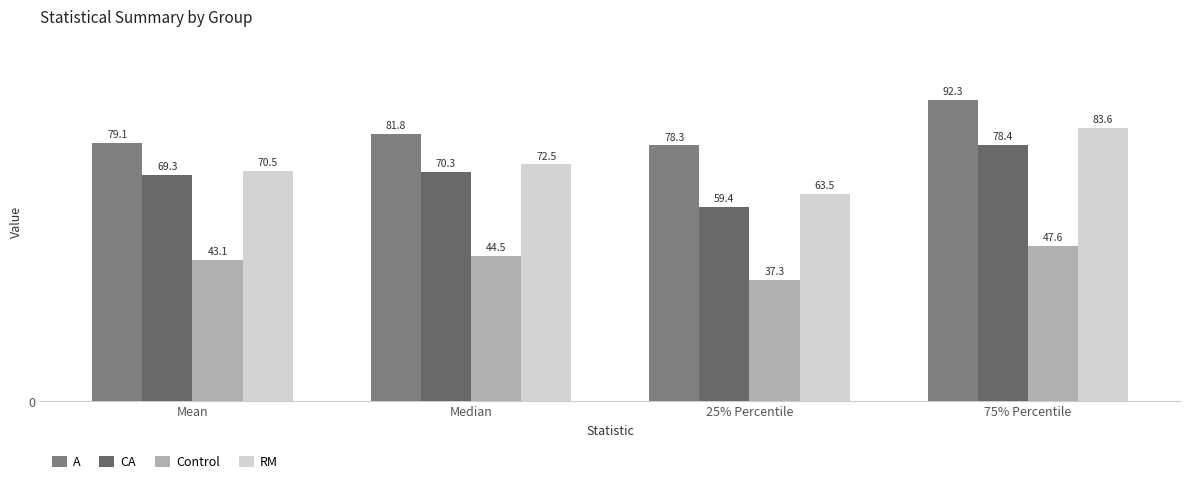

Rank the categories by A value from lowest to highest.

25% Percentile, Mean, Median, 75% Percentile